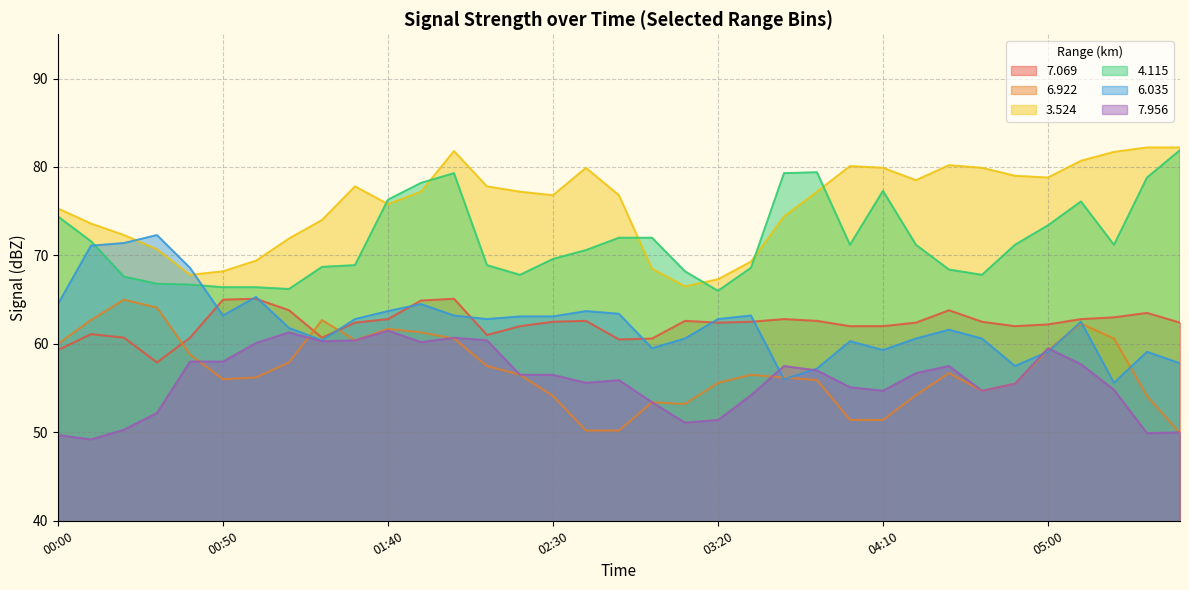

How many data points does each series have?

35